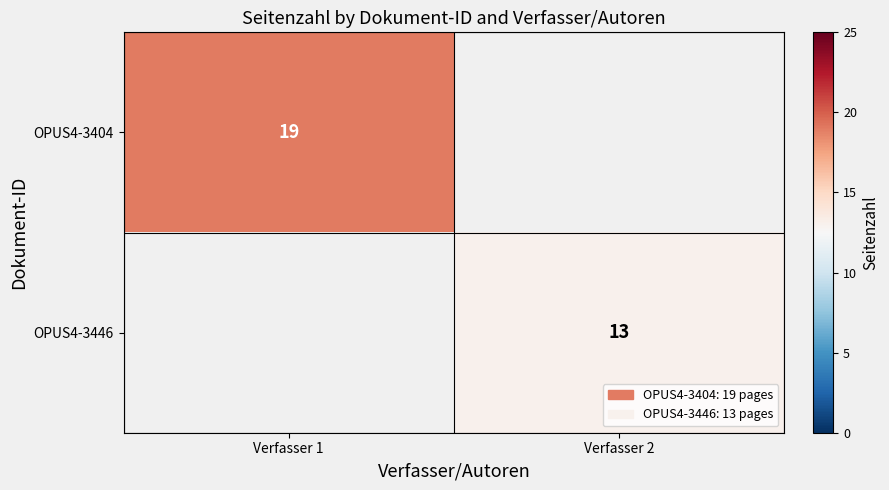

The value of OPUS4-3446 at Verfasser 2 is 6. True or false?

False